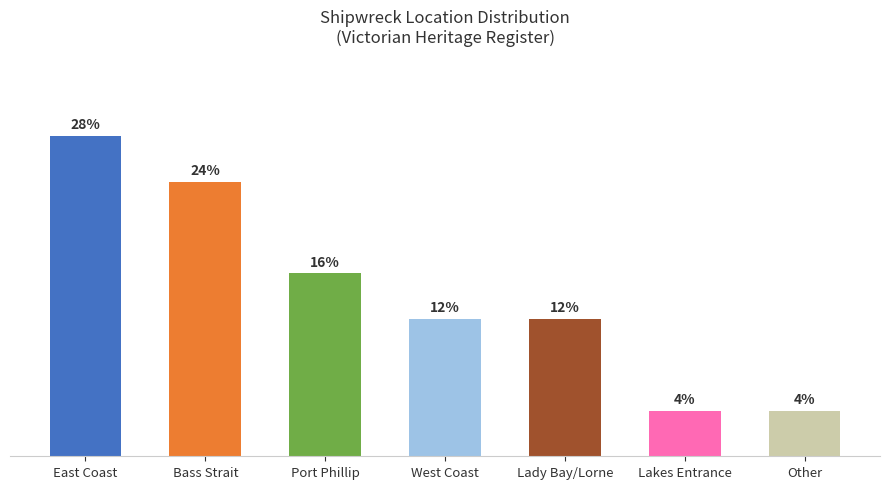

At which category does the chart reach its peak across all series?

East Coast